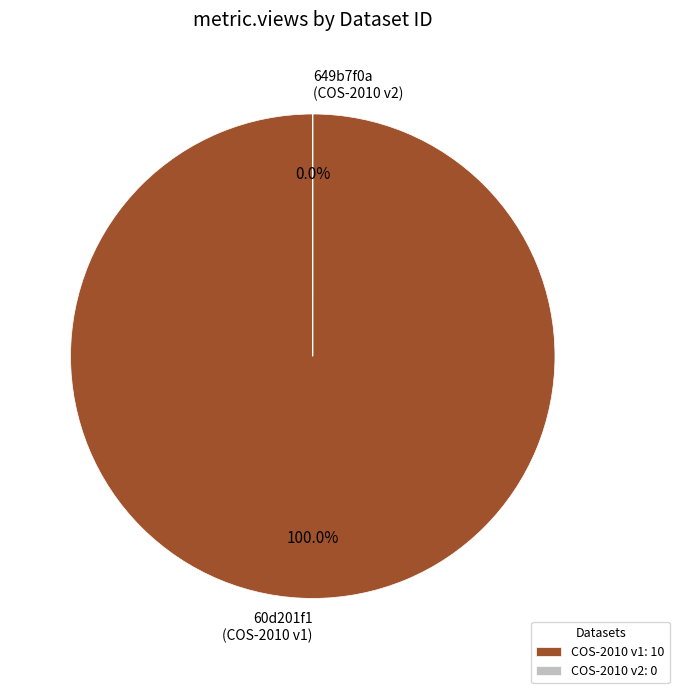

How many segments does this pie chart have?

2